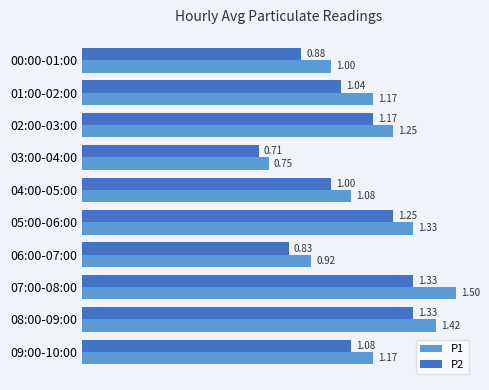

Rank the series by their average value, from lowest to highest.

P2, P1